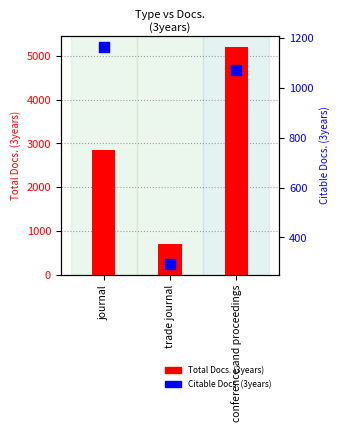

What are all the series names shown in the legend?

Total Docs. (3years), Citable Docs. (3years)